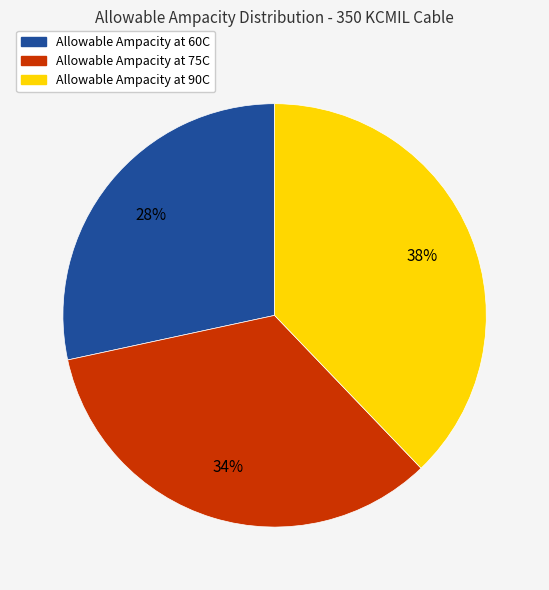

What is the smallest slice in the pie chart?

Allowable Ampacity at 60C